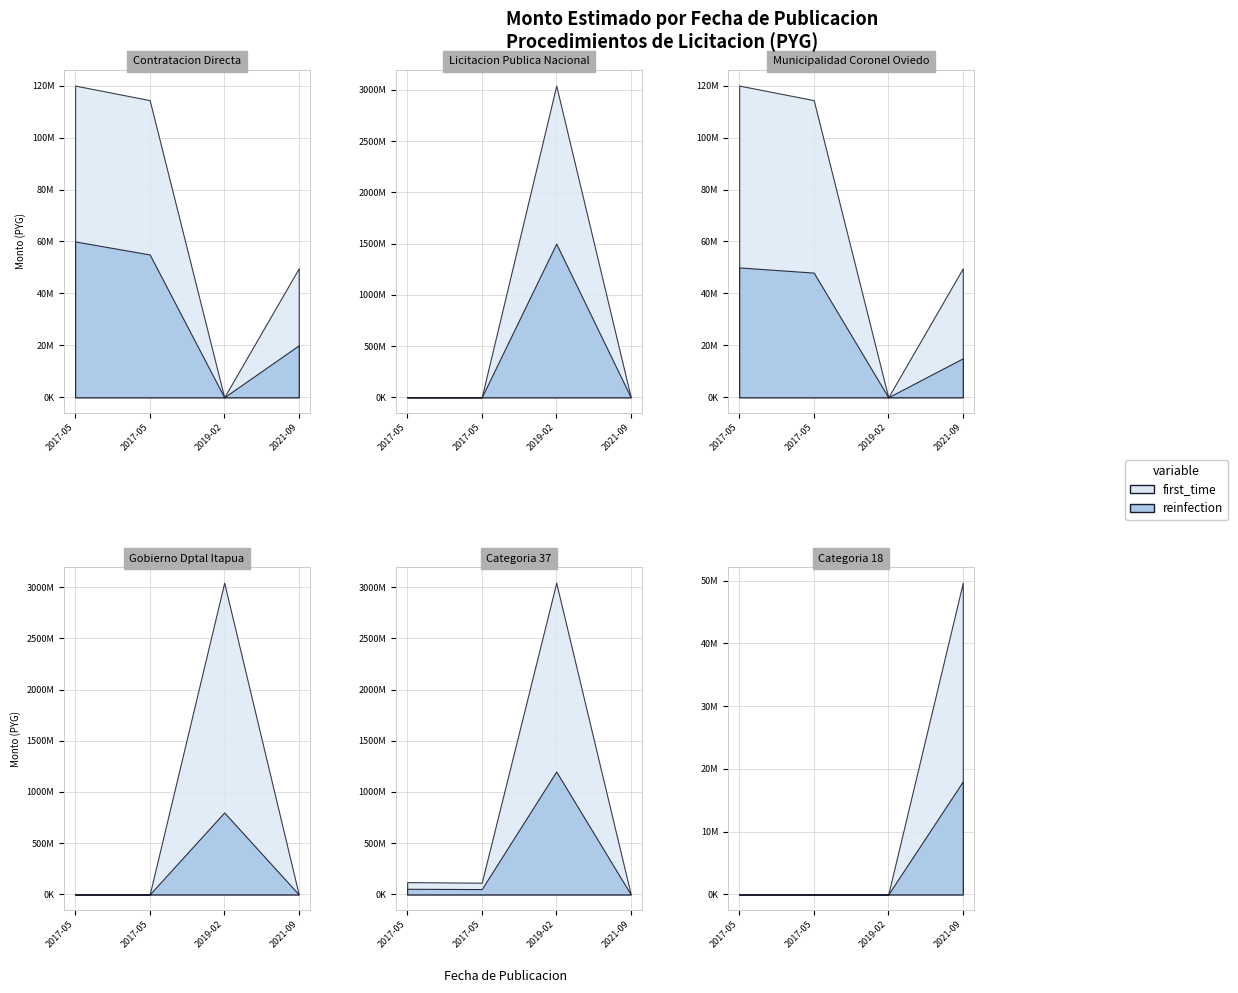

True or false: nro_licitacion and monto_estimado intersect in this chart.

False